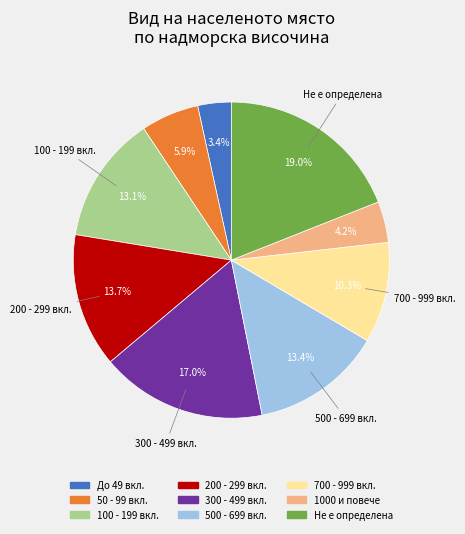

Is there a majority slice in this chart?

No